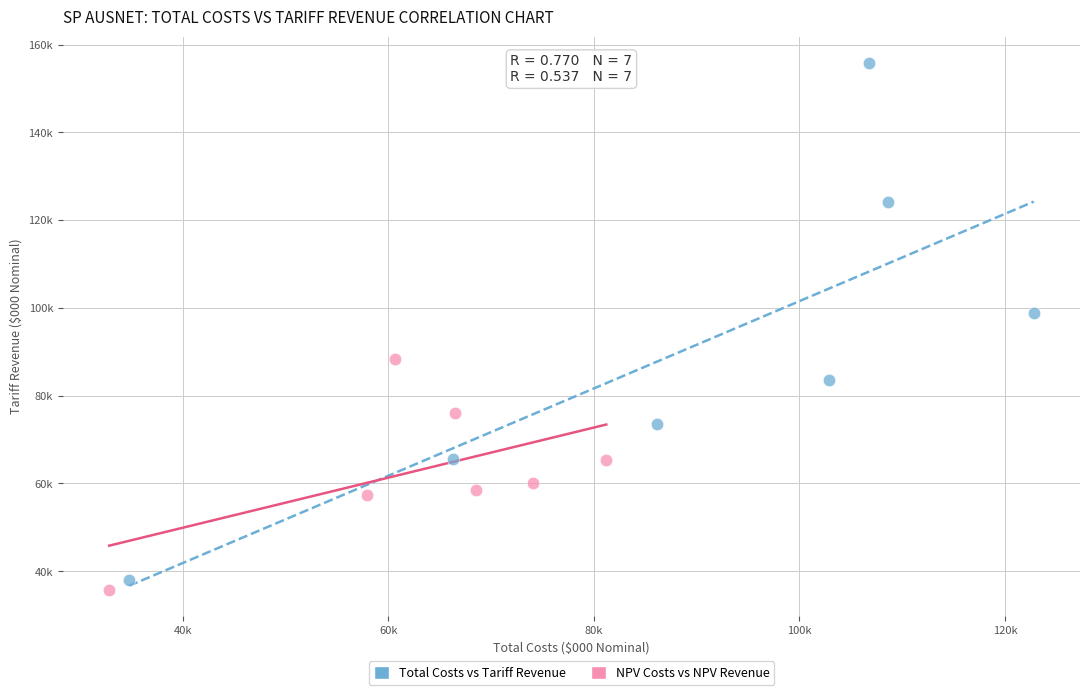

Which series reaches the minimum Y coordinate?

NPV Costs vs NPV Revenue